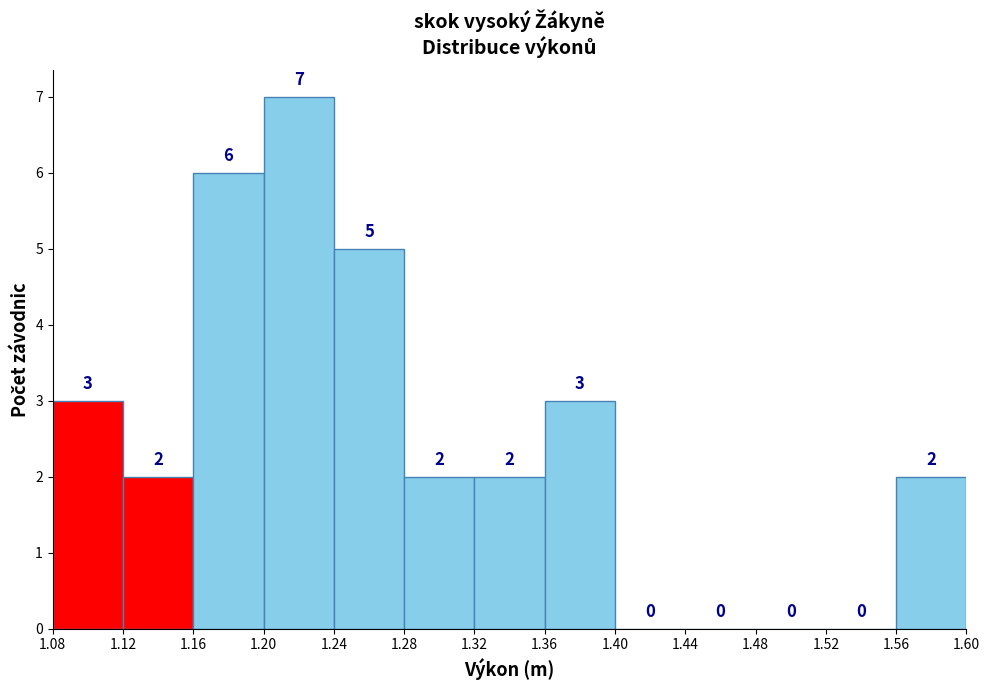

Reading left to right, list every bar in this chart as the range it spans on the x-axis followed by its height.

1.08 to 1.12: 3
1.12 to 1.16: 2
1.16 to 1.20: 6
1.20 to 1.24: 7
1.24 to 1.28: 5
1.28 to 1.32: 2
1.32 to 1.36: 2
1.36 to 1.40: 3
1.40 to 1.44: 0
1.44 to 1.48: 0
1.48 to 1.52: 0
1.52 to 1.56: 0
1.56 to 1.60: 2